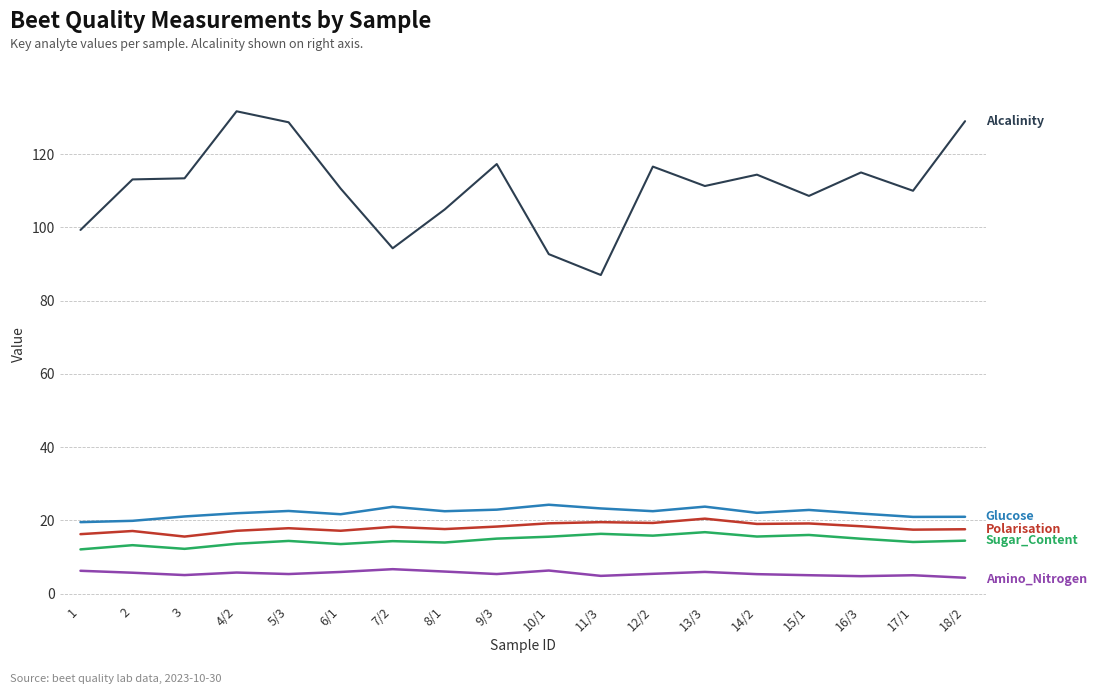

What is the spread (max minus min) of values at 10/1?

86.4